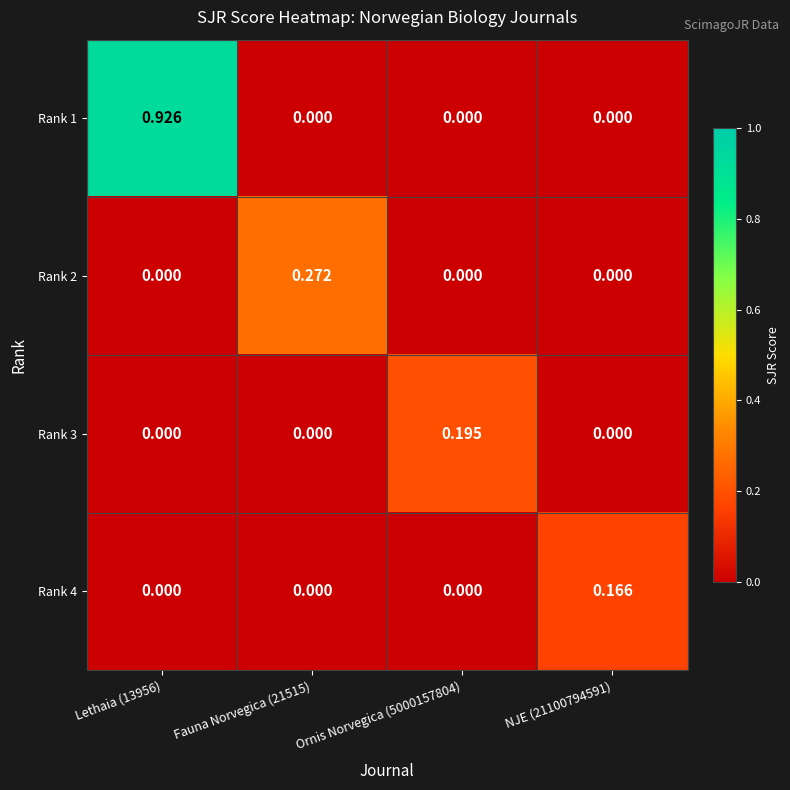

How many values in Rank 3 are above zero?

1